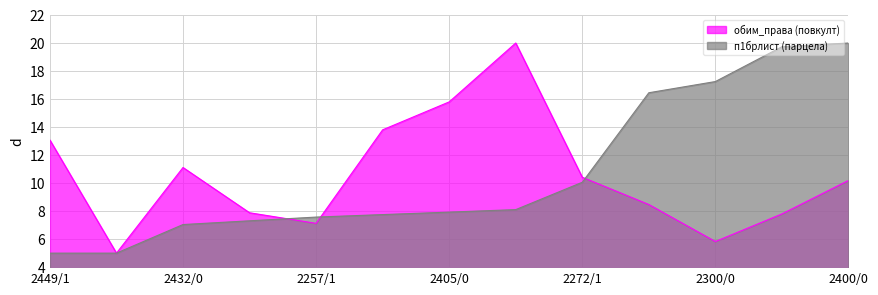

What is the smallest value displayed?

5.0